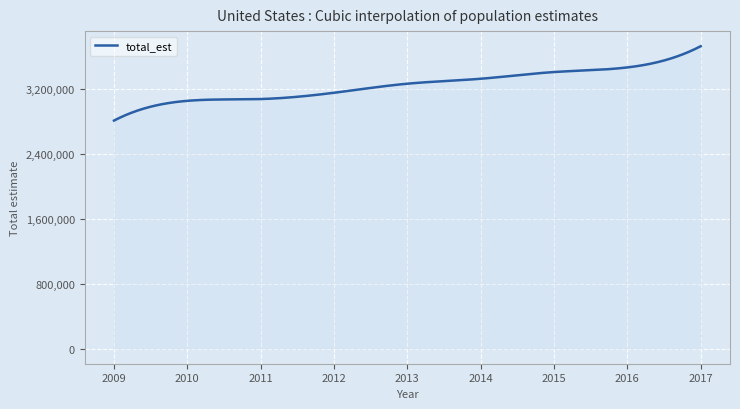

What is the greatest value displayed?

3721161.0